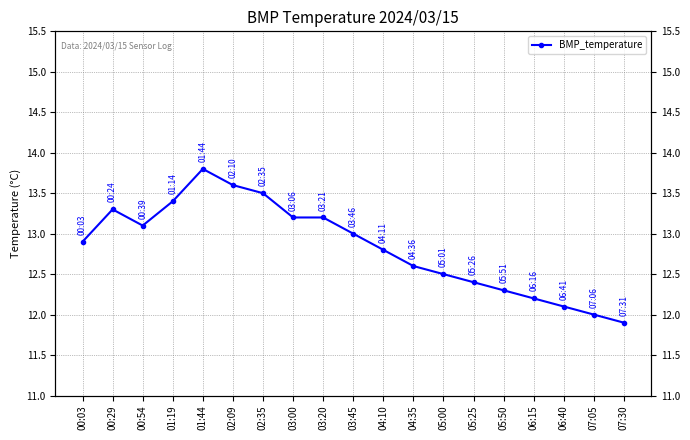

Which category has the highest value across all series?

01:44